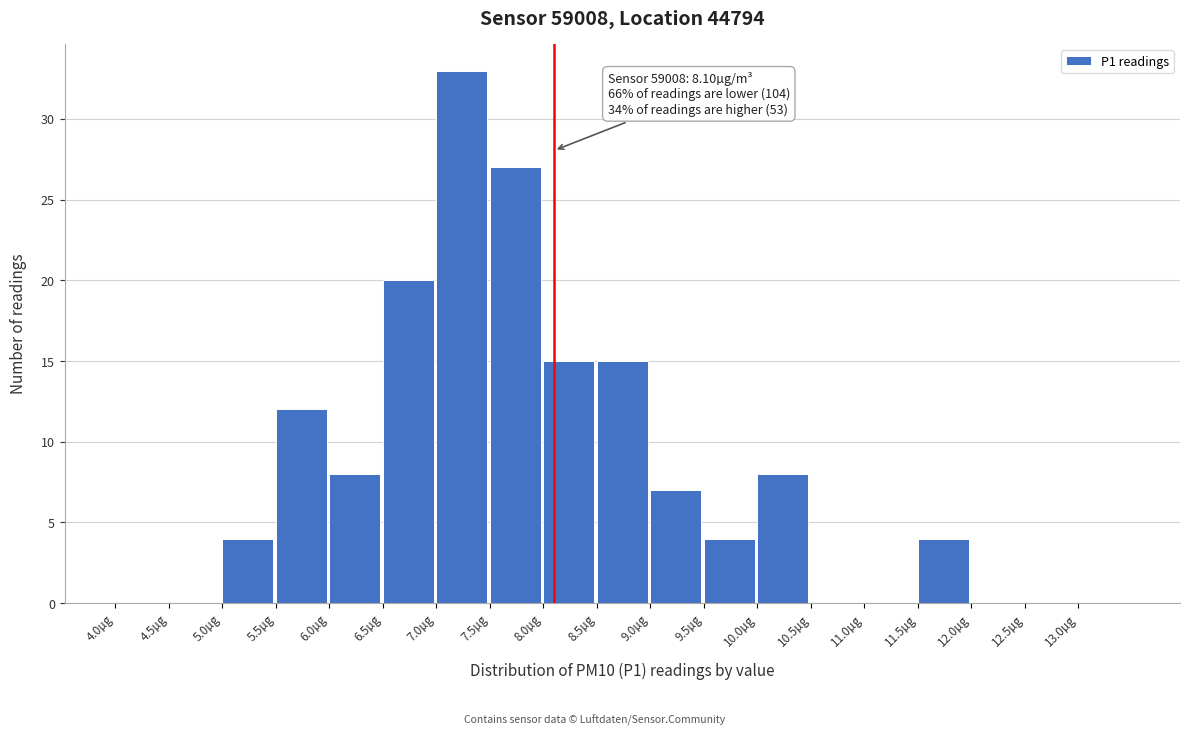

Over which range of the x-axis is the bar tallest?

7.0 to 7.5